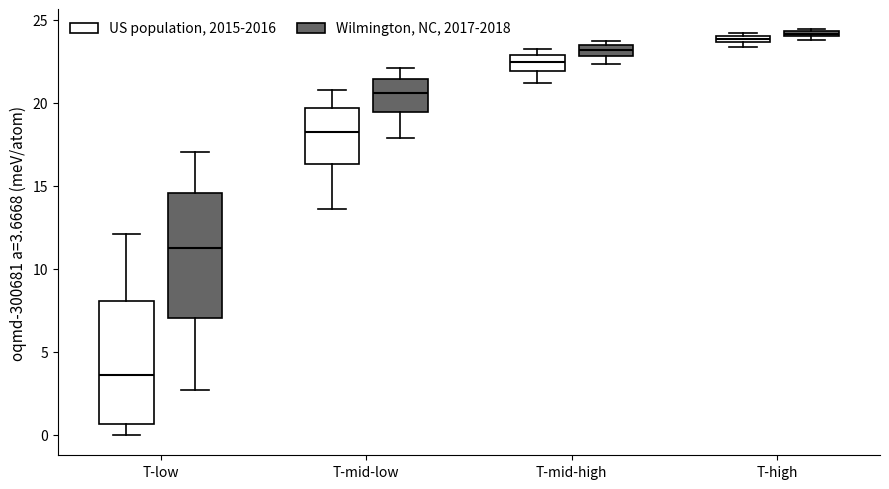

Where is the upper edge of the box for T-mid-low (Wilmington, NC, 2017-2018) on the y-axis? The values are not printed on the chart, so give them approximately, as read against the axis.

21.5